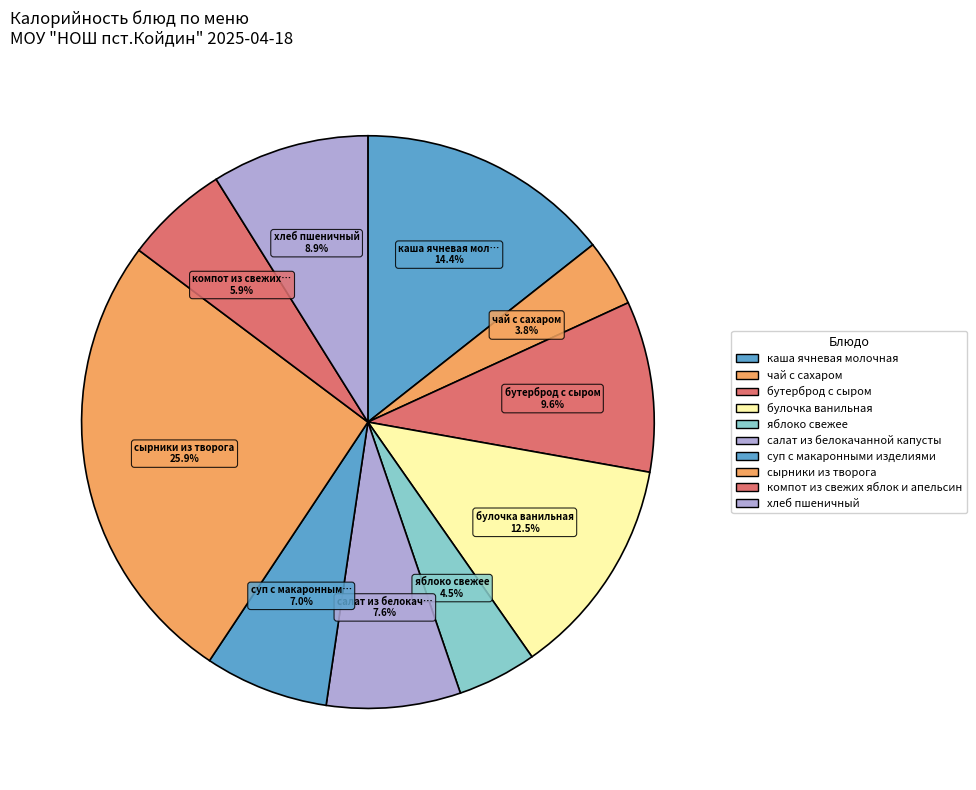

How many slices are in this pie chart?

10